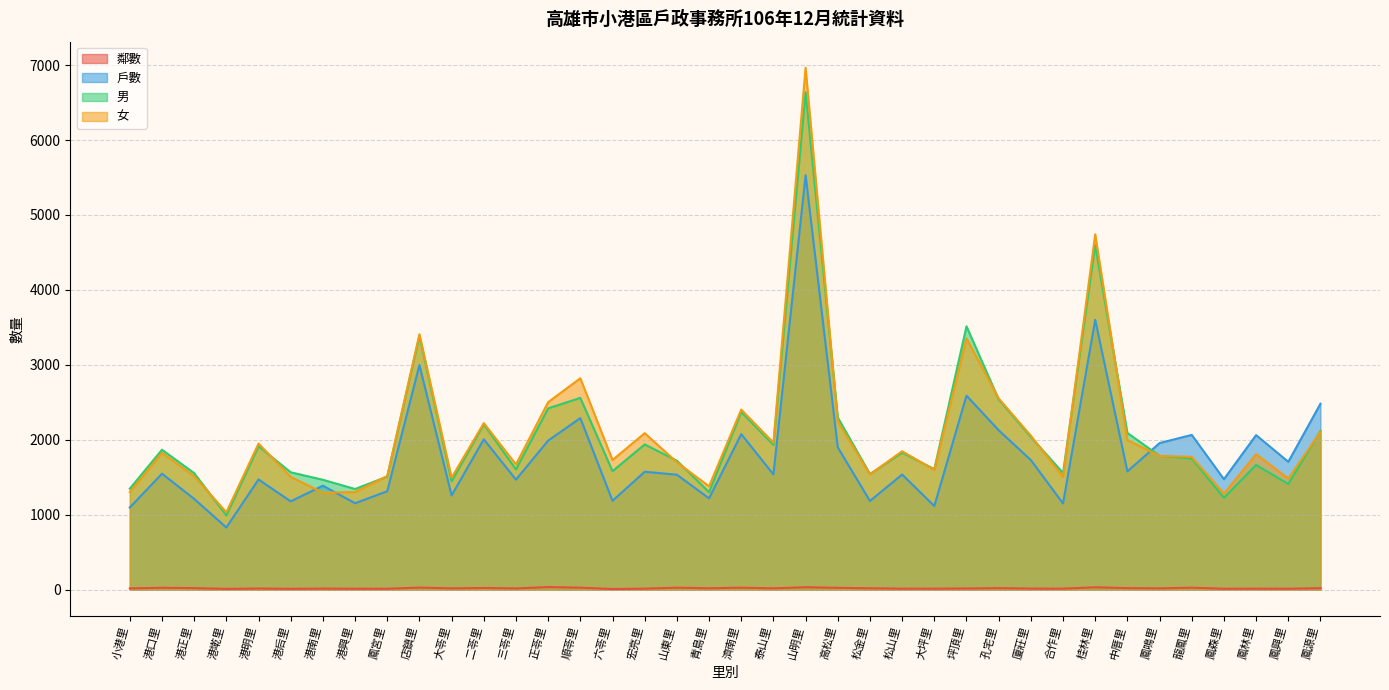

True or false: 男 and 鄰數 cross at least once.

False